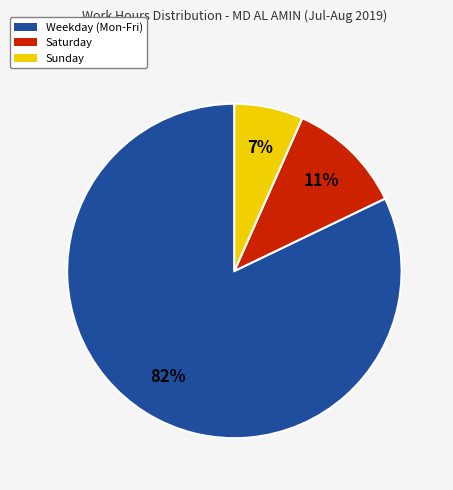

Is there any slice that represents more than half of the pie?

Yes